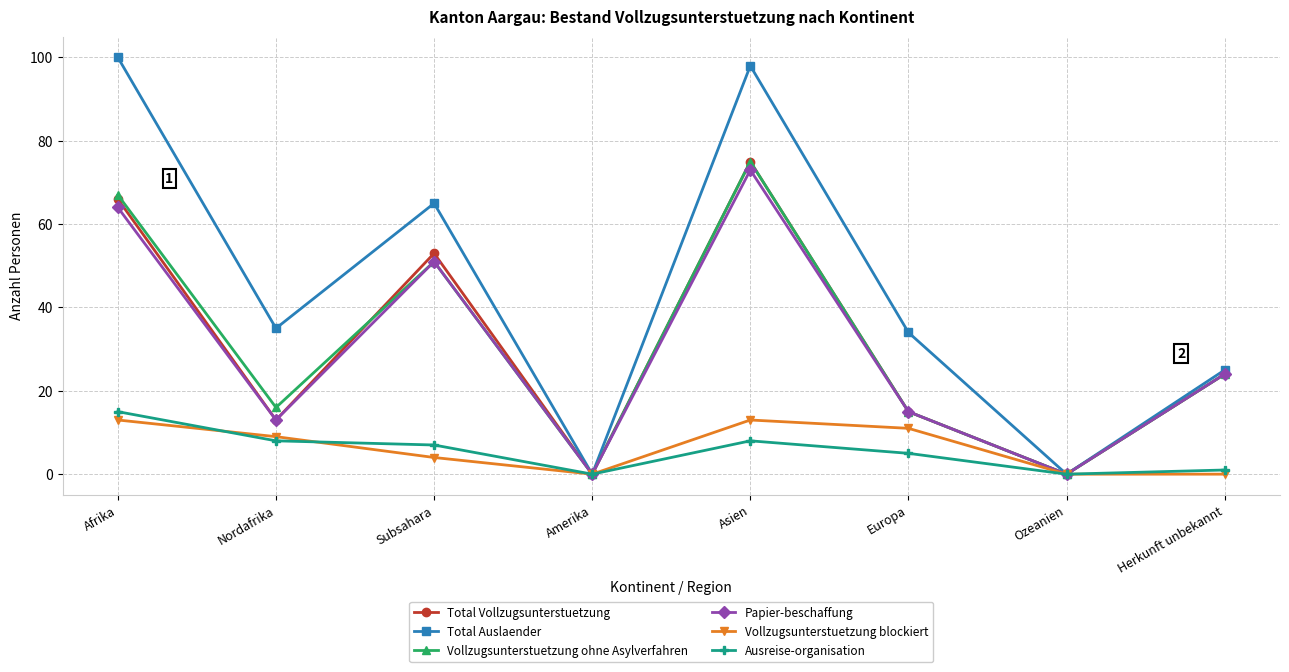

What is the difference between the maximum and second lowest values in the Total Auslaender series?

100